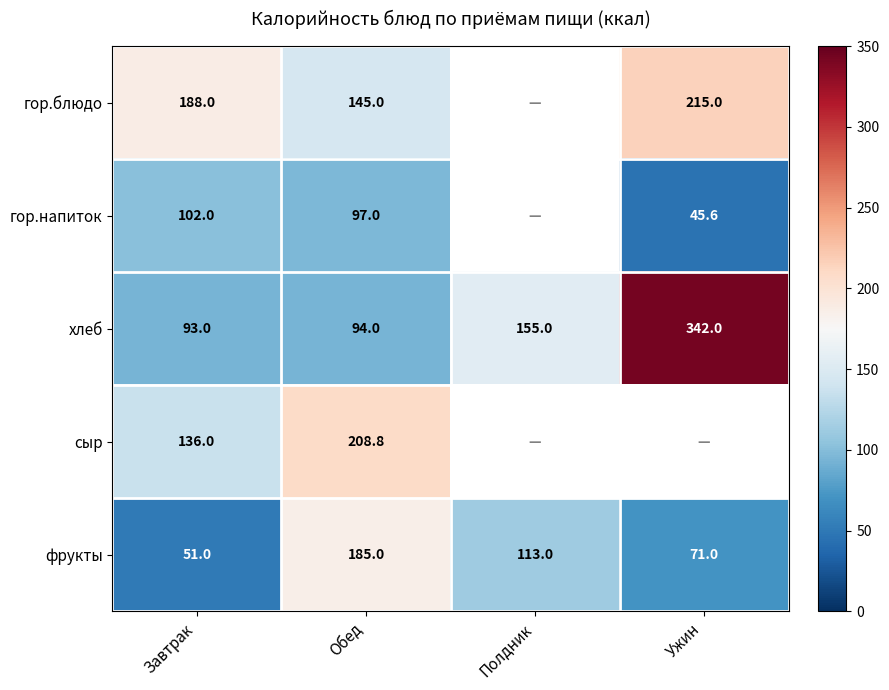

What is the difference between the фрукты values at Ужин and Завтрак?

20.0